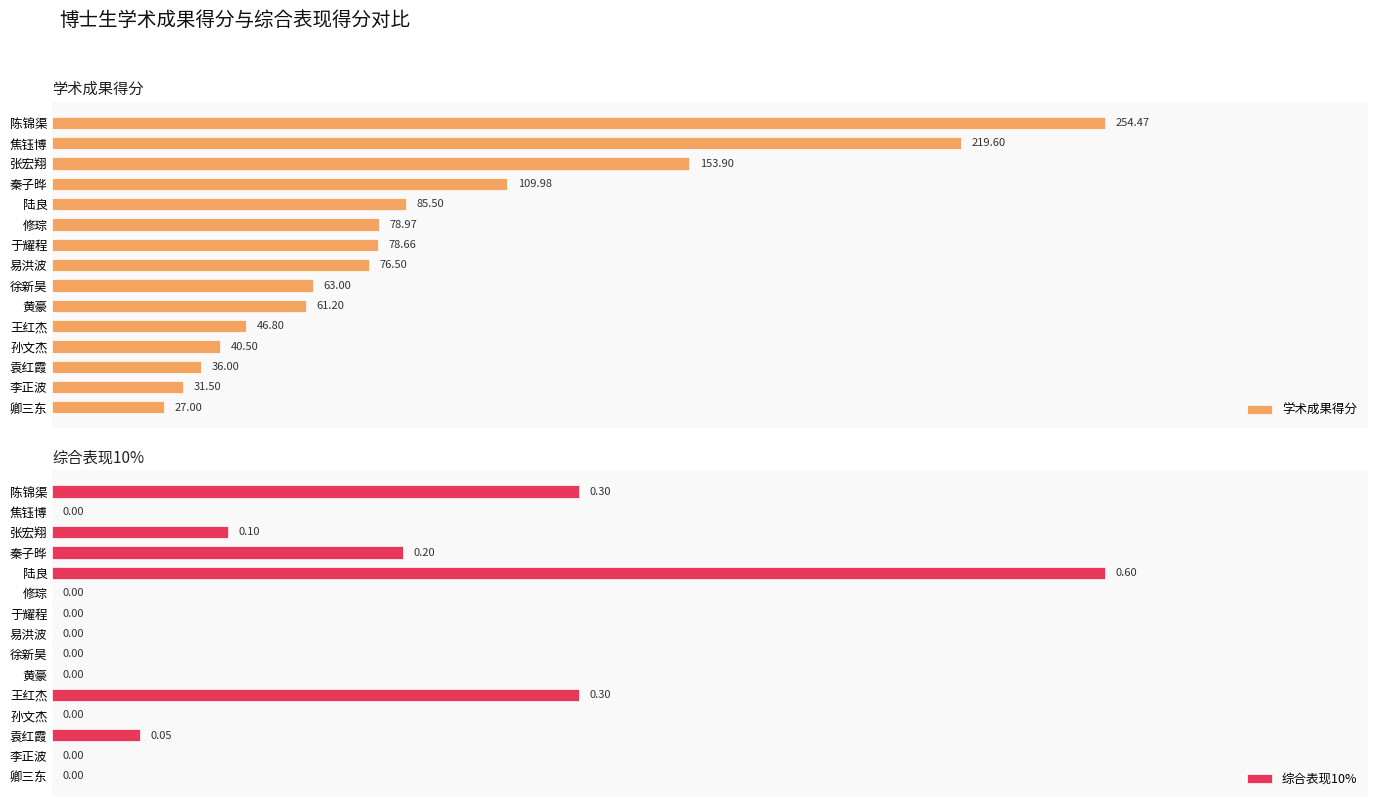

Rank the categories by 学术成果得分 value from lowest to highest.

卿三东, 李正波, 袁红霞, 孙文杰, 王红杰, 黄豪, 徐新昊, 易洪波, 于耀程, 修琮, 陆良, 秦子晔, 张宏翔, 焦钰博, 陈锦渠